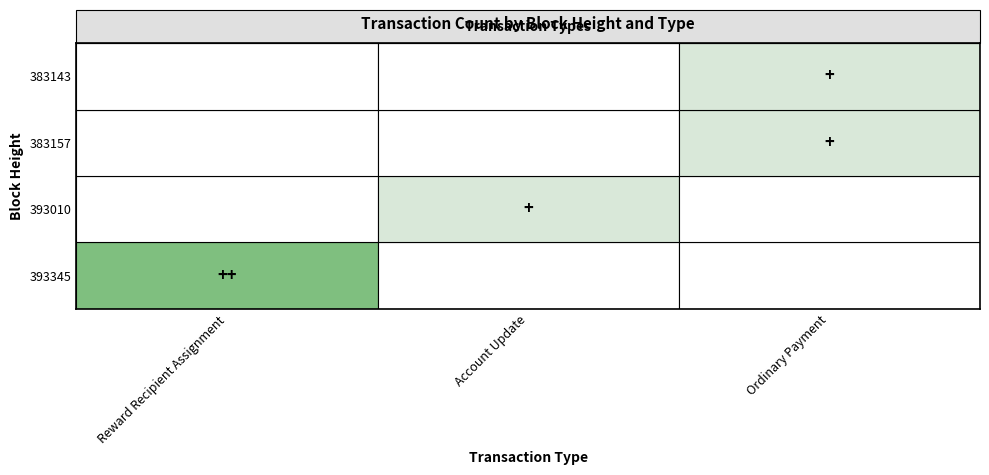

Which label corresponds to the smallest value in the chart?

393010